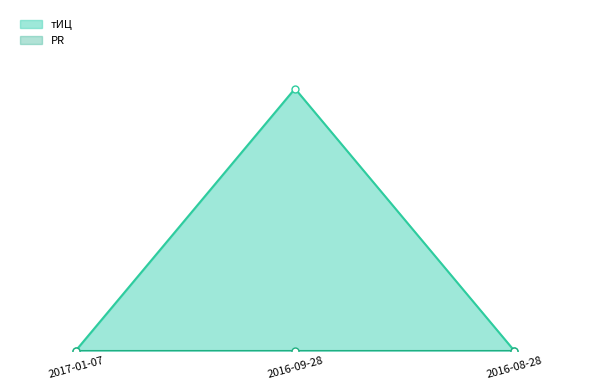

List the labels in order of value, largest first.

2016-09-28, 2017-01-07, 2016-08-28